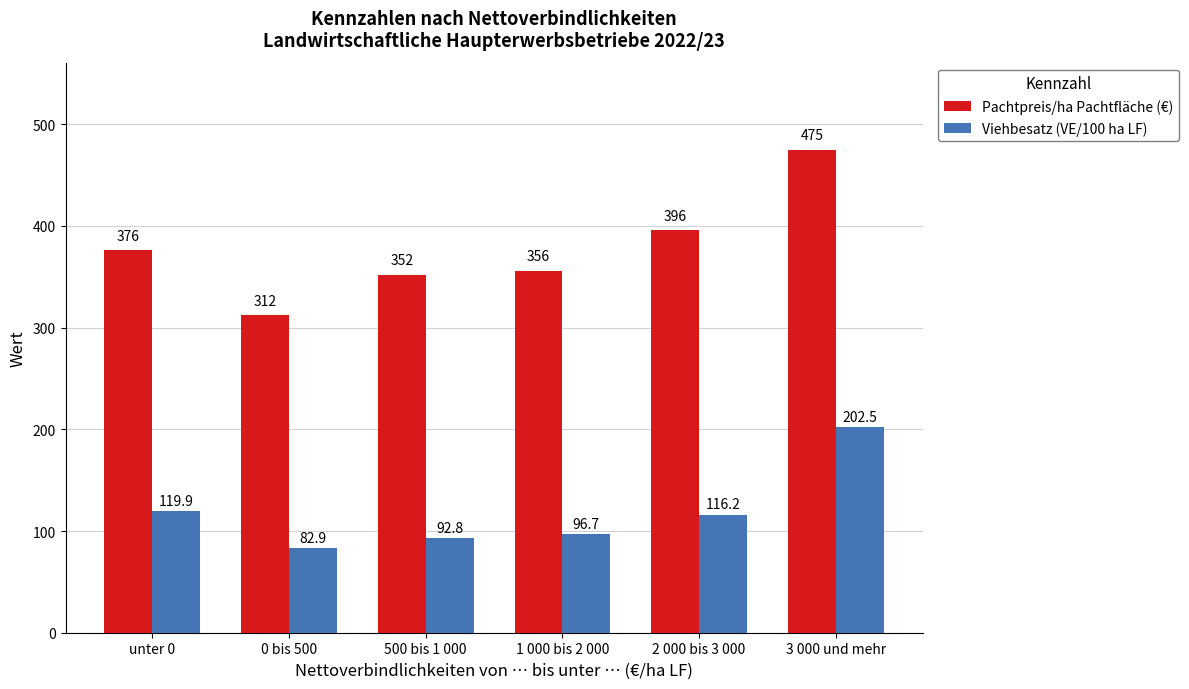

What position from the left is unter 0?

1